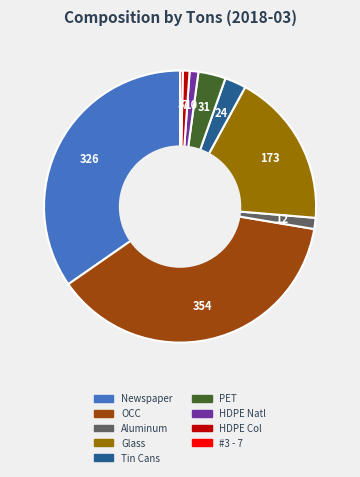

Which slice is the largest?

OCC